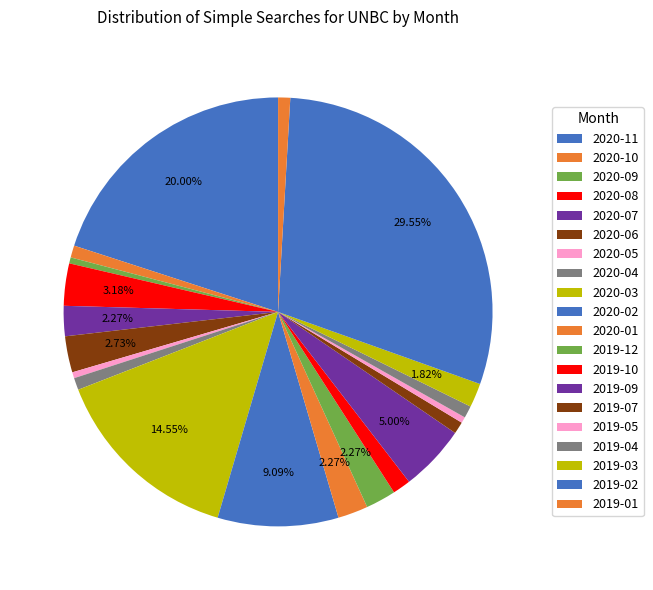

Which slice is the smallest?

2020-09